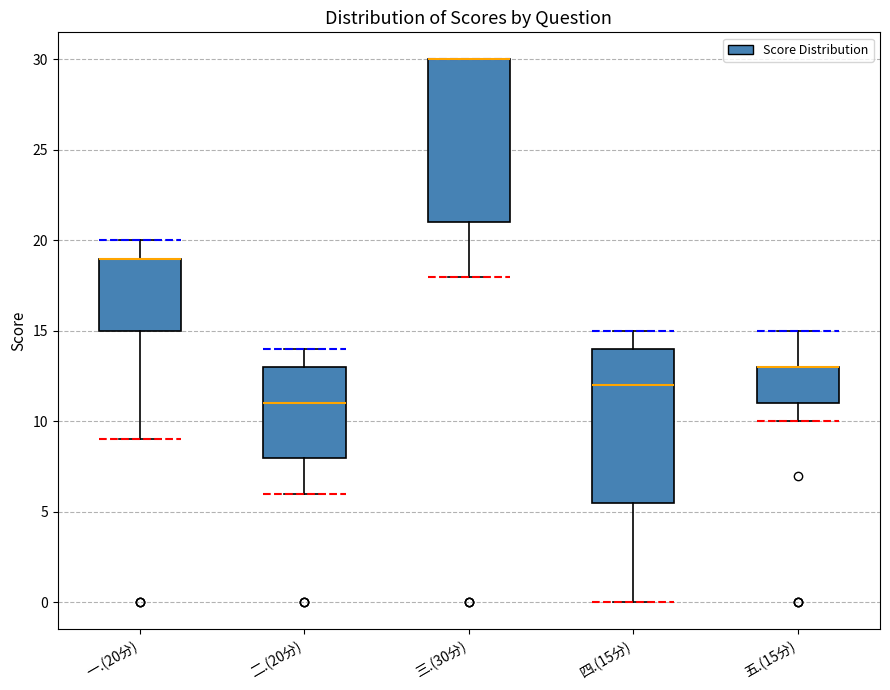

Reading left to right, transcribe this box plot: for each box, give where its median line is, the range the box spans, and where its two whiskers end, as read against the y-axis. The values are not printed on the chart, so give them approximately, as read against the axis.

一.(20分): median 19.0 (drawn on the box's upper edge), box 15.0 to 19.0, whiskers 9.0 to 20.0
二.(20分): median 11.0, box 8.0 to 13.0, whiskers 6.0 to 14.0
三.(30分): median 30.0 (drawn on the box's upper edge), box 21.0 to 30.0, whiskers 18.0 to 30.0
四.(15分): median 12.0, box 5.5 to 14.0, whiskers 0.0 to 15.0
五.(15分): median 13.0 (drawn on the box's upper edge), box 11.0 to 13.0, whiskers 10.0 to 15.0